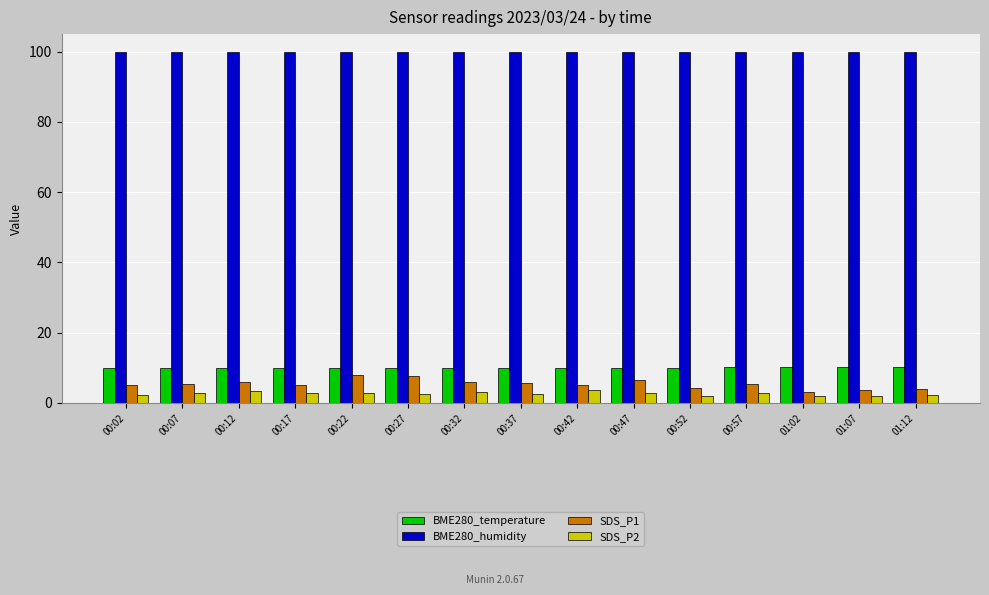

What is the average value of the BME280_humidity series?

100.0